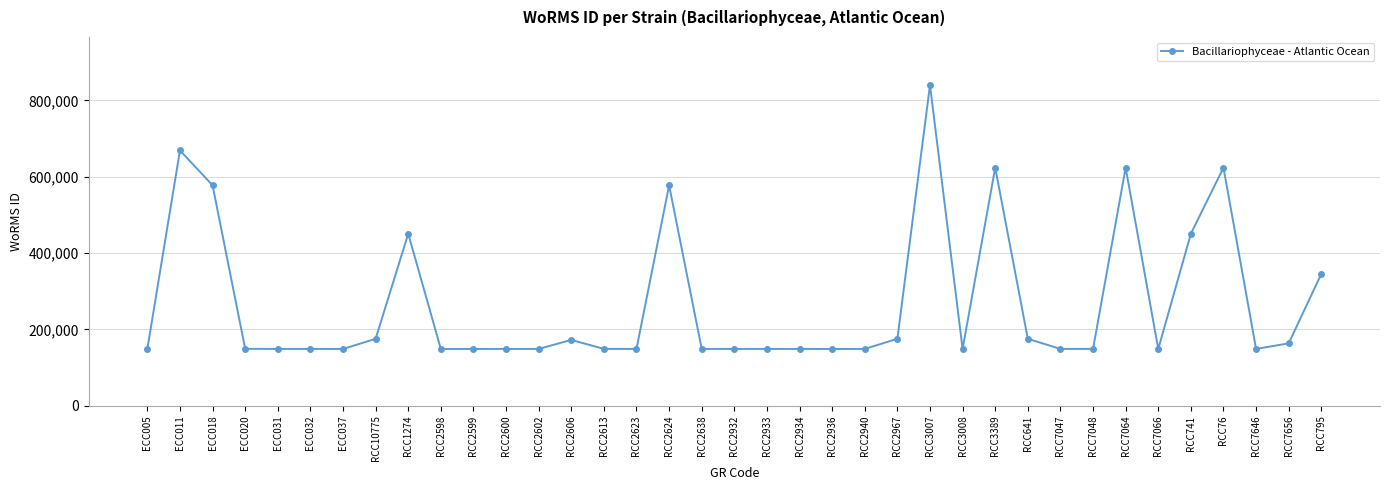

What is the greatest value displayed?

839985